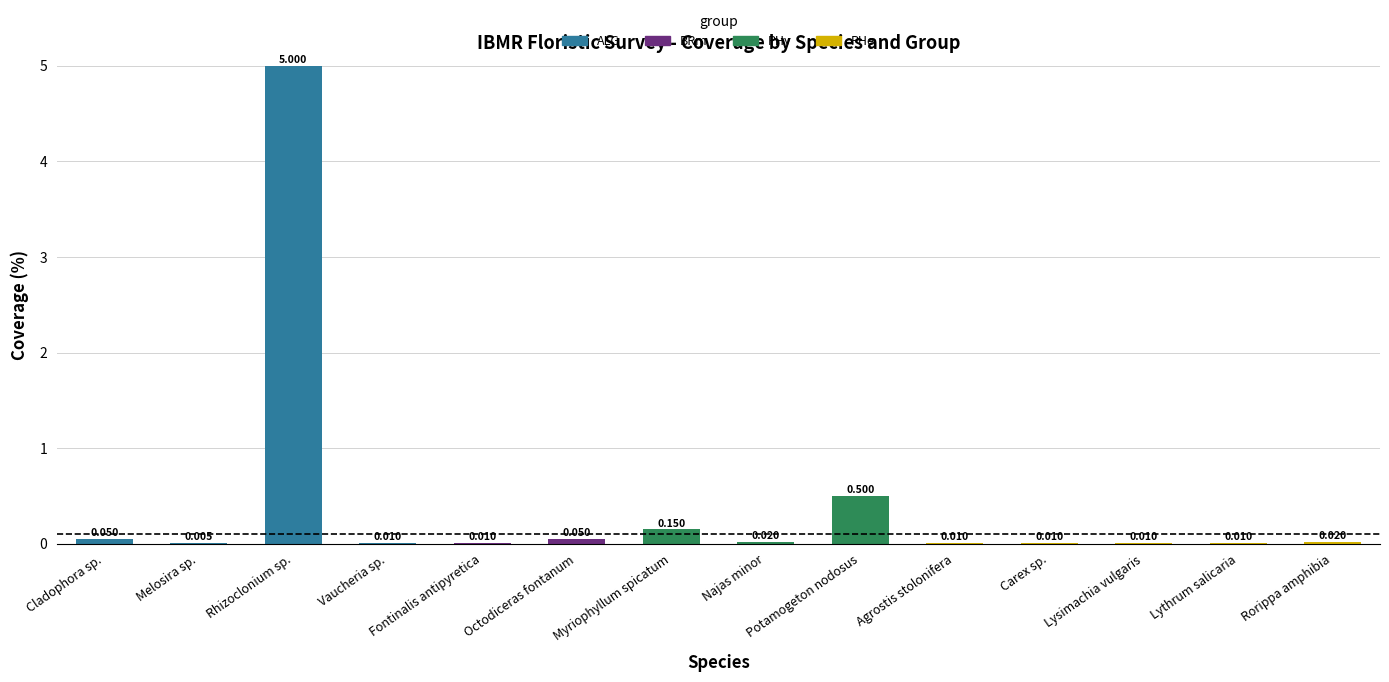

At which category is the sum across all series the highest?

Rhizoclonium sp.